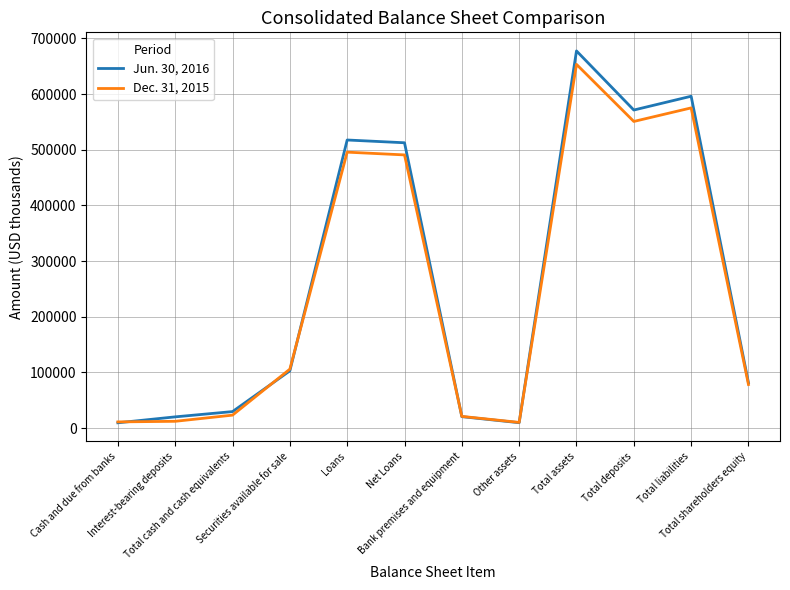

Which series has the largest total across all categories?

Jun. 30, 2016